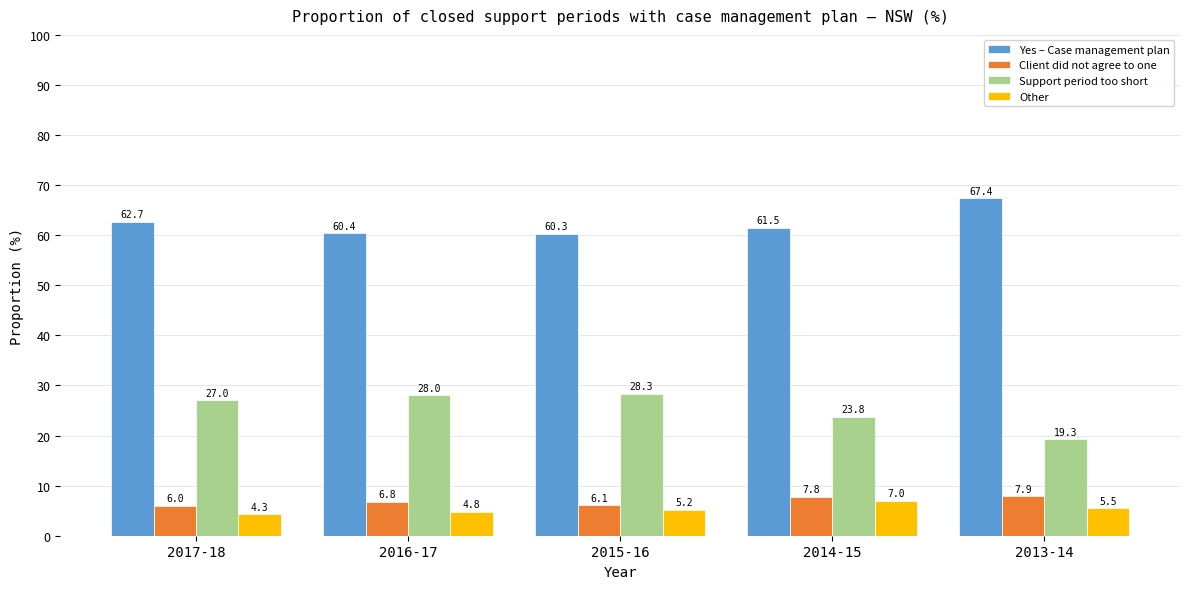

How many data points in Yes – Case management plan are less than 61?

2